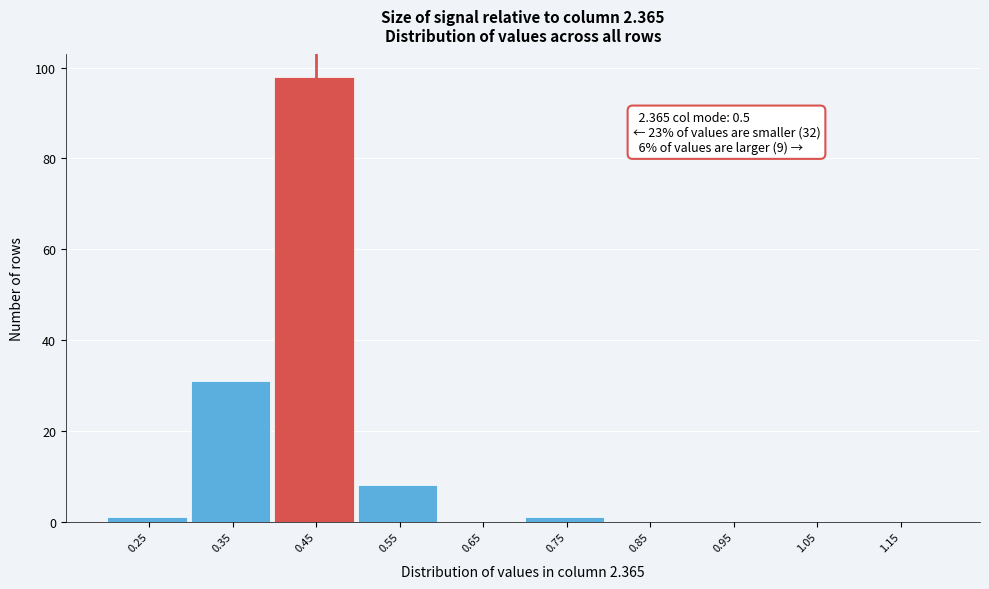

Reading left to right, list all the values displayed in this chart.

0.25=1	0.35=31	0.45=98	0.55=8	0.65=0	0.75=1	0.85=0	0.95=0	1.05=0	1.15=0